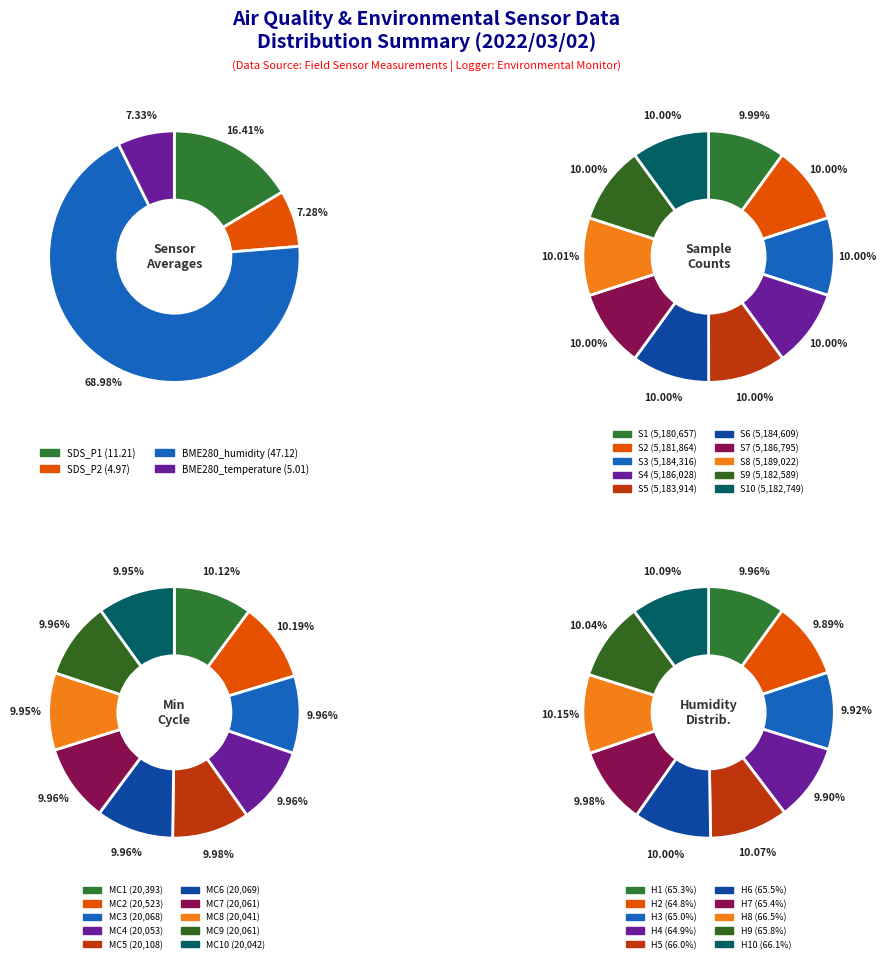

What is the smallest slice in the pie chart?

SDS_P2